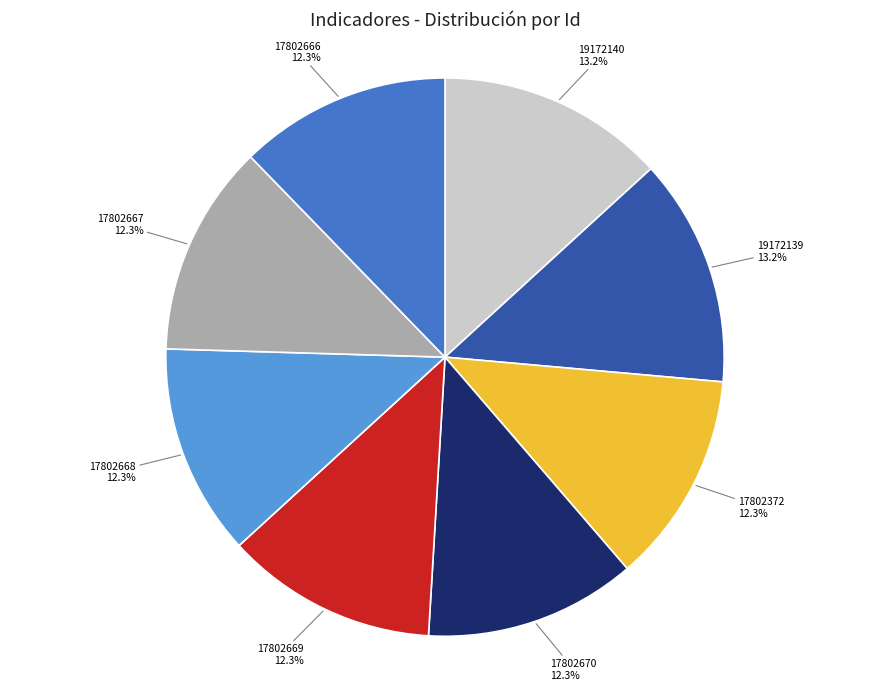

Count the number of slices in the pie.

8